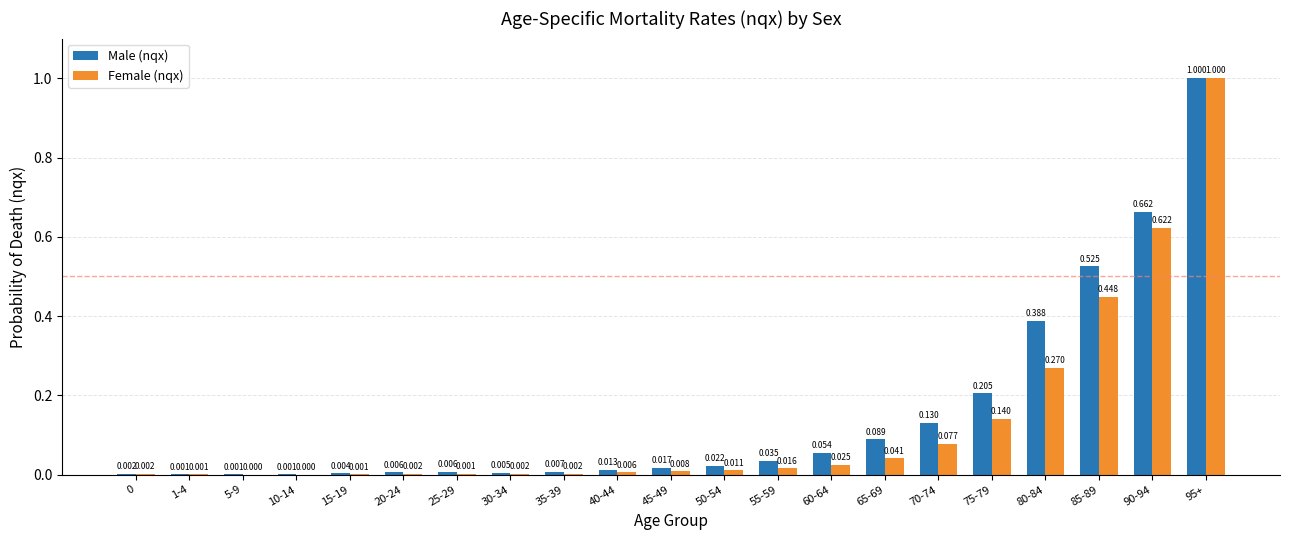

How many groups of bars are there?

21